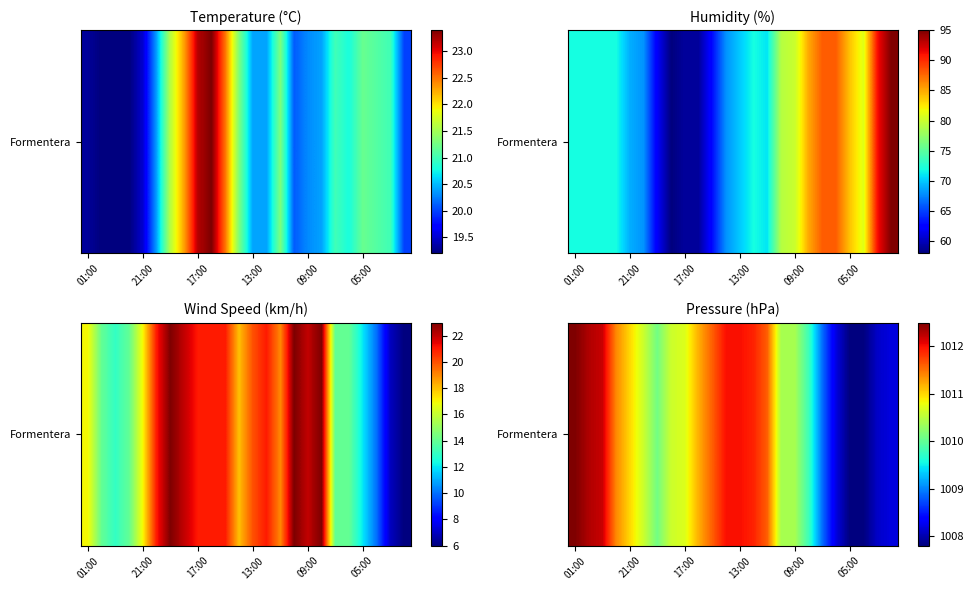

What is the change in value from 09:00 to 05:00?

-2.6